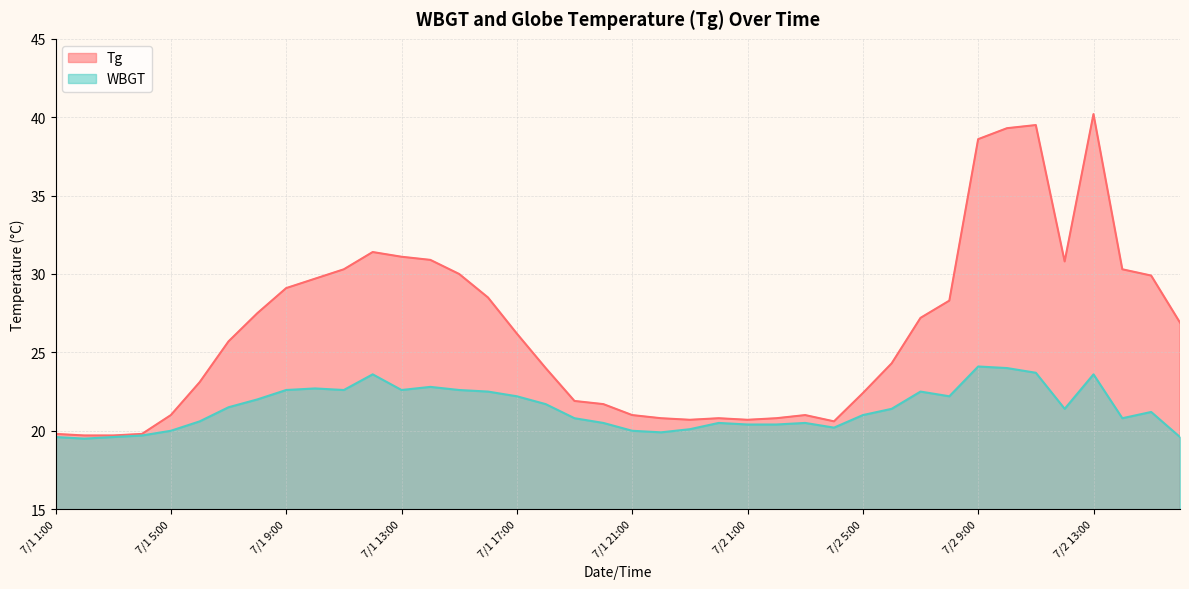

True or false: WBGT and Tg cross at least once.

False